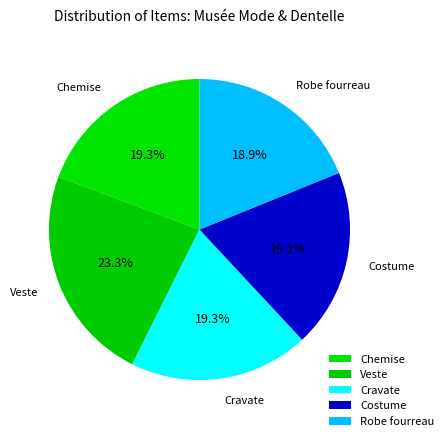

Does Cravate account for over 50% of the chart?

No